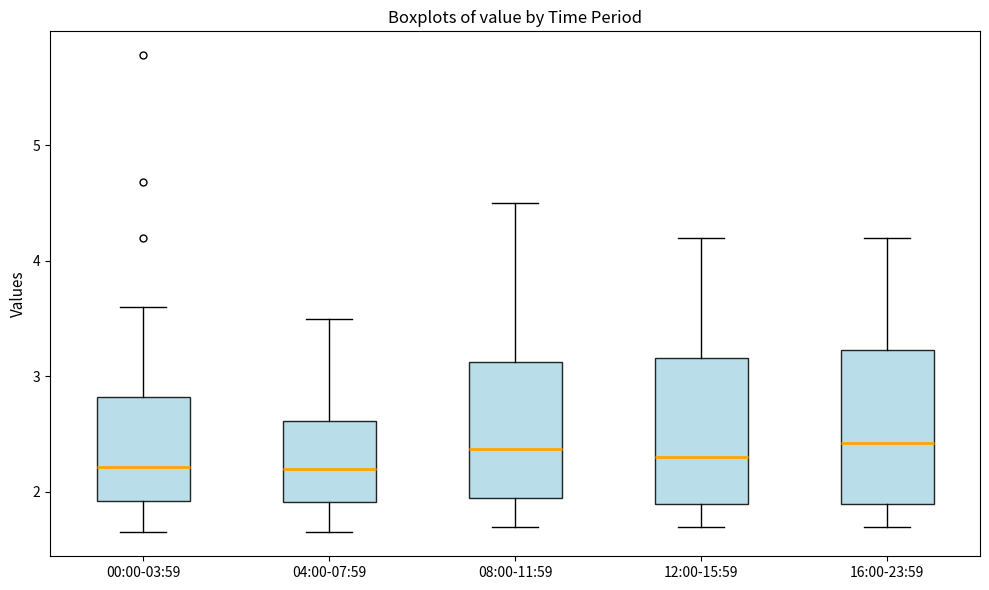

Reading left to right, read every box against the y-axis: the position of its median line, the range the box covers, and the ends of its whiskers. The values are not printed on the chart, so give them approximately, as read against the axis.

00:00-03:59: median 2.2, box 1.9 to 2.8, whiskers 1.7 to 3.6
04:00-07:59: median 2.2, box 1.9 to 2.6, whiskers 1.7 to 3.5
08:00-11:59: median 2.4, box 2.0 to 3.1, whiskers 1.7 to 4.5
12:00-15:59: median 2.3, box 1.9 to 3.2, whiskers 1.7 to 4.2
16:00-23:59: median 2.4, box 1.9 to 3.2, whiskers 1.7 to 4.2